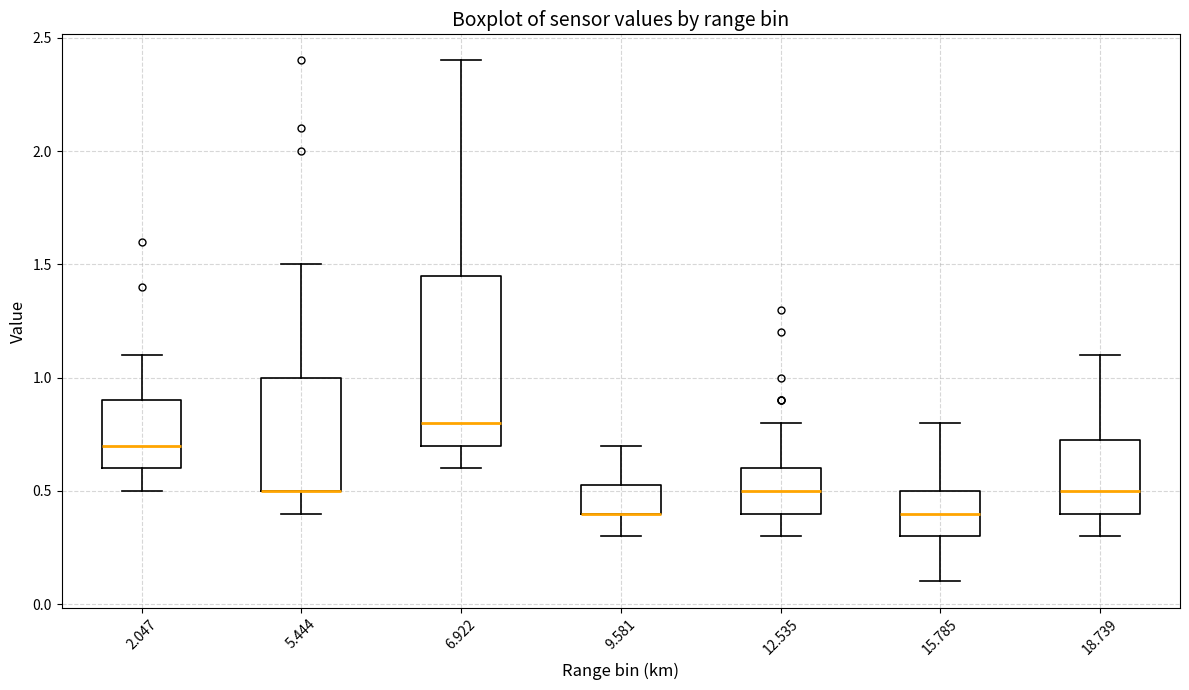

Which box is the tallest, from its lower edge to its upper edge?

6.922